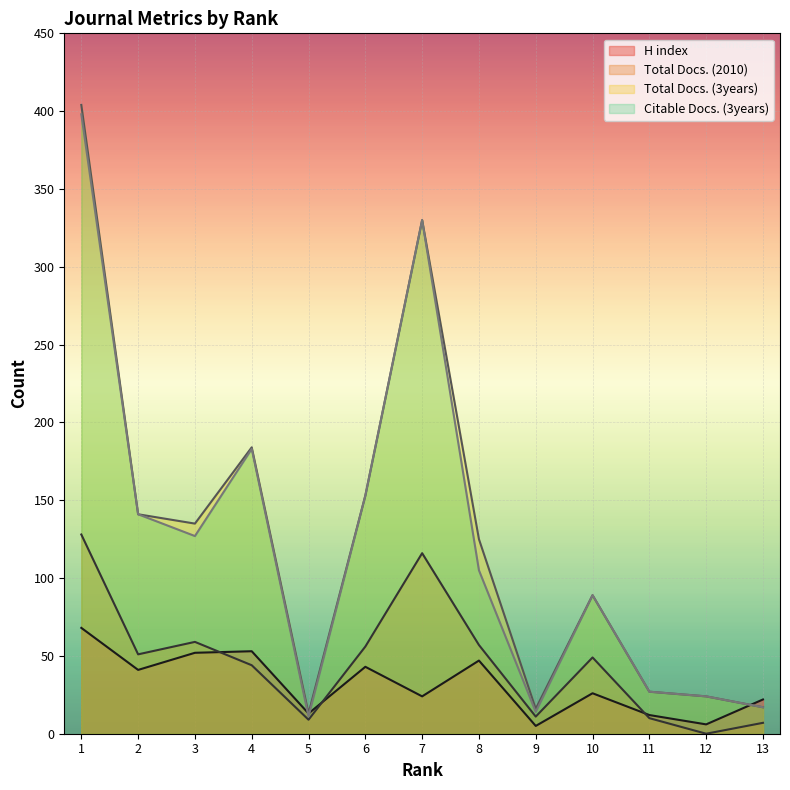

Reading right to left, transcribe all the data shown in this chart.

H index: 22	6	12	26	5	47	24	43	13	53	52	41	68
Total Docs. (2010): 7	0	10	49	11	57	116	56	9	44	59	51	128
Total Docs. (3years): 17	24	27	89	16	125	330	153	13	184	135	141	404
Citable Docs. (3years): 17	24	27	89	14	105	330	153	11	183	127	141	398